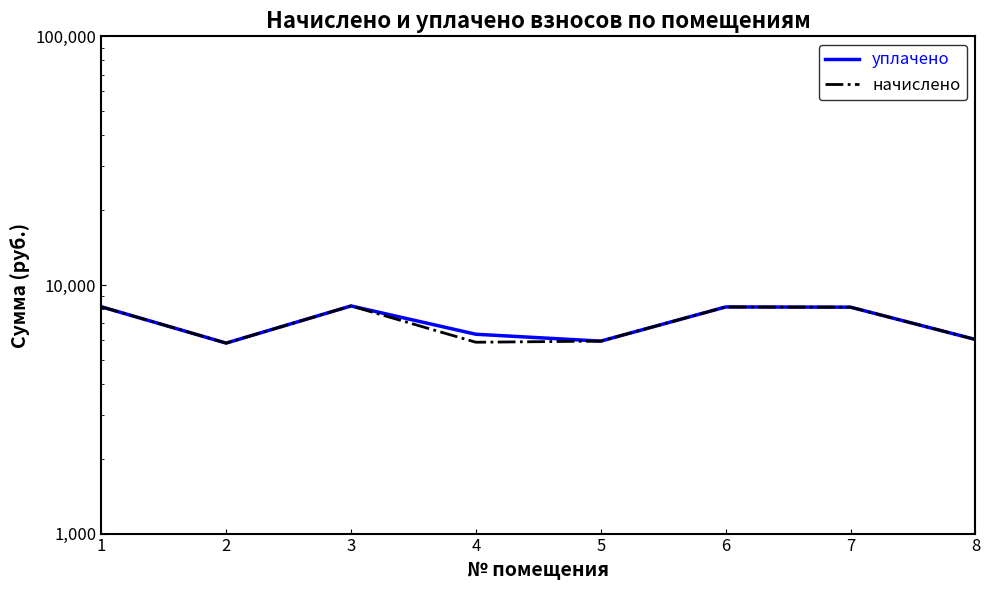

At which category does уплачено reach its first local peak?

3